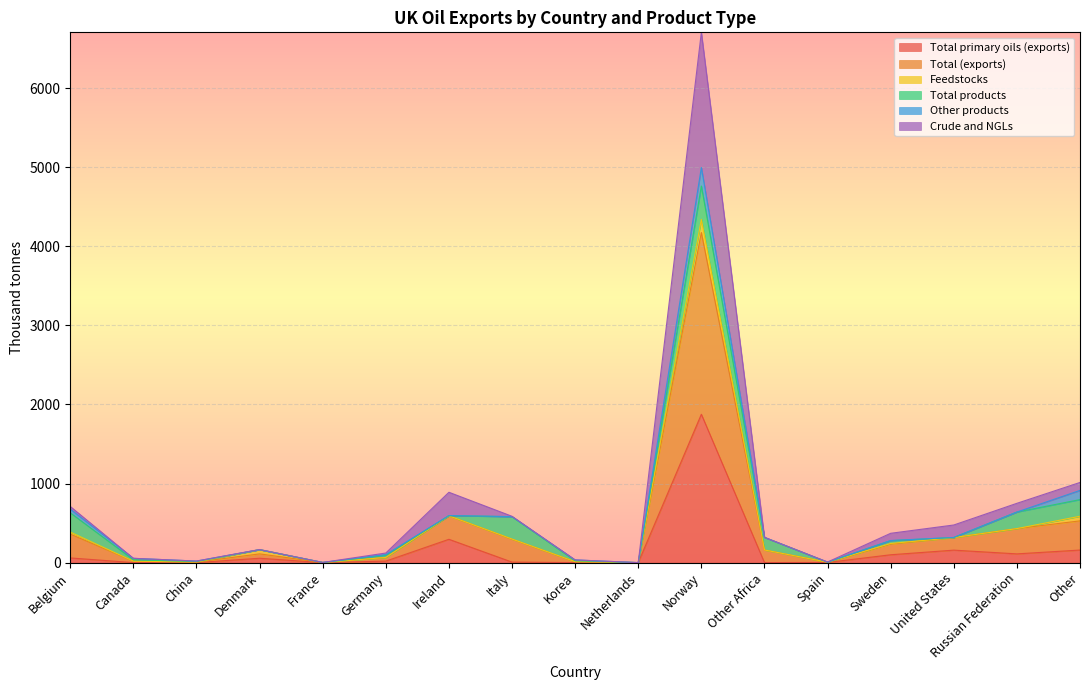

Which series has the largest total across all categories?

Total (exports)